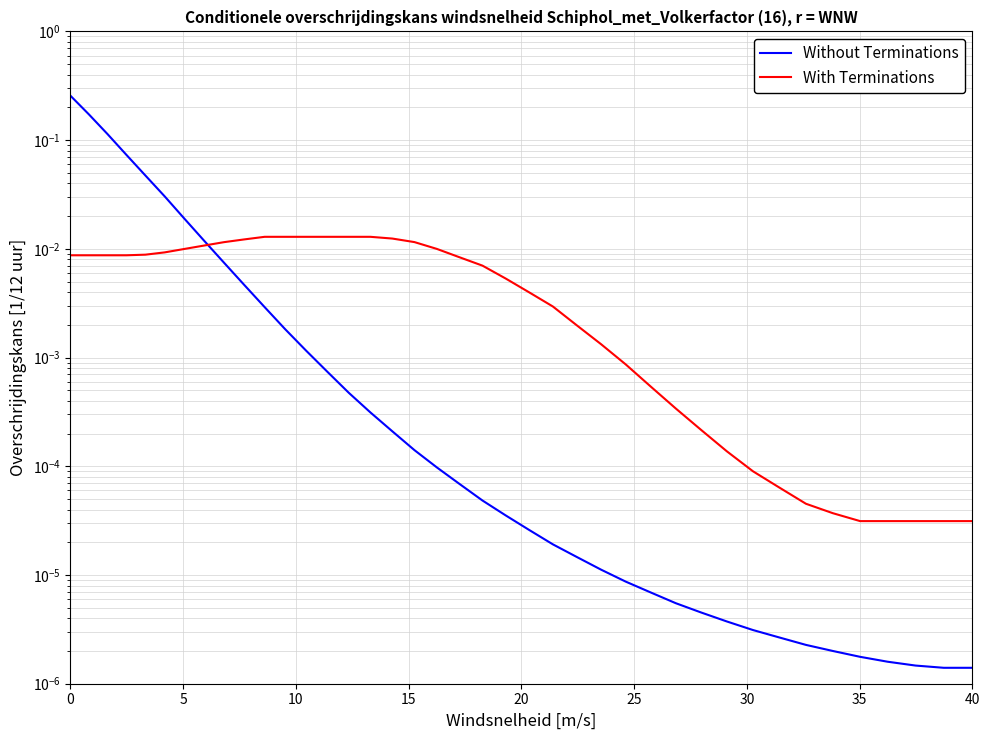

What is the maximum value shown in the chart?

0.3